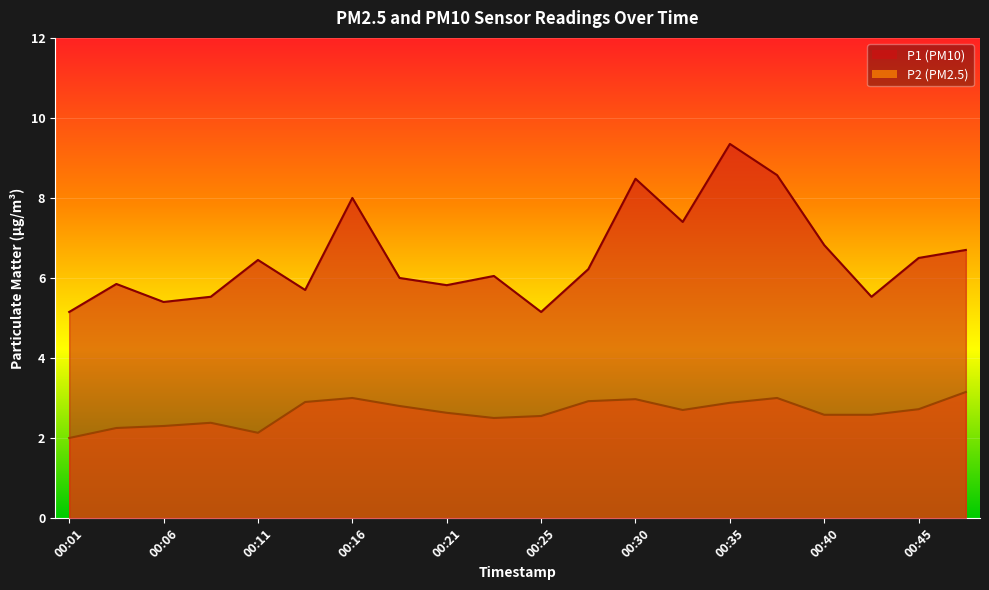

Reading left to right, extract all data points from this chart.

P1: 00:01=5.2	00:04=5.8	00:06=5.4	00:08=5.5	00:11=6.5	00:13=5.7	00:16=8.0	00:18=6.0	00:21=5.8	00:23=6.0	00:25=5.2	00:28=6.2	00:30=8.5	00:33=7.4	00:35=9.3	00:38=8.6	00:40=6.8	00:42=5.5	00:45=6.5	00:47=6.7
P2: 00:01=2.0	00:04=2.2	00:06=2.3	00:08=2.4	00:11=2.1	00:13=2.9	00:16=3.0	00:18=2.8	00:21=2.6	00:23=2.5	00:25=2.5	00:28=2.9	00:30=3.0	00:33=2.7	00:35=2.9	00:38=3.0	00:40=2.6	00:42=2.6	00:45=2.7	00:47=3.1